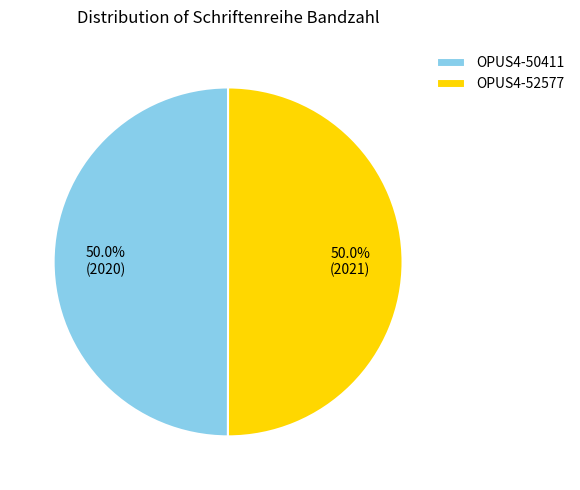

Approximately how many times larger is the value at OPUS4-50411 compared to OPUS4-52577?

1.0